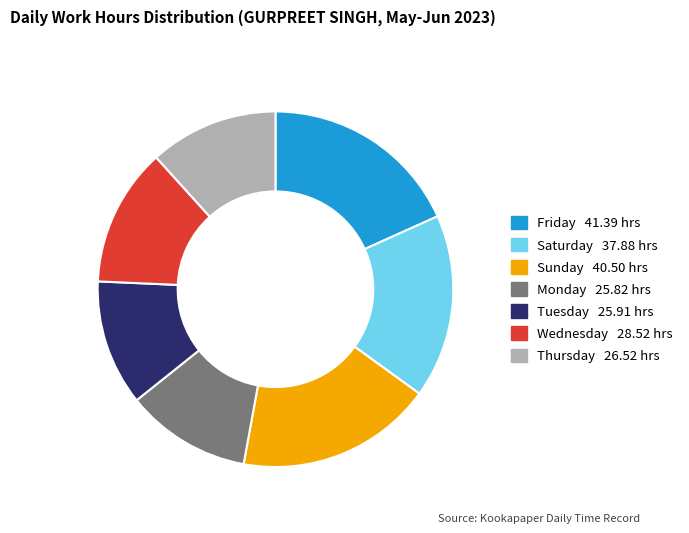

Is there any slice that represents more than half of the pie?

No